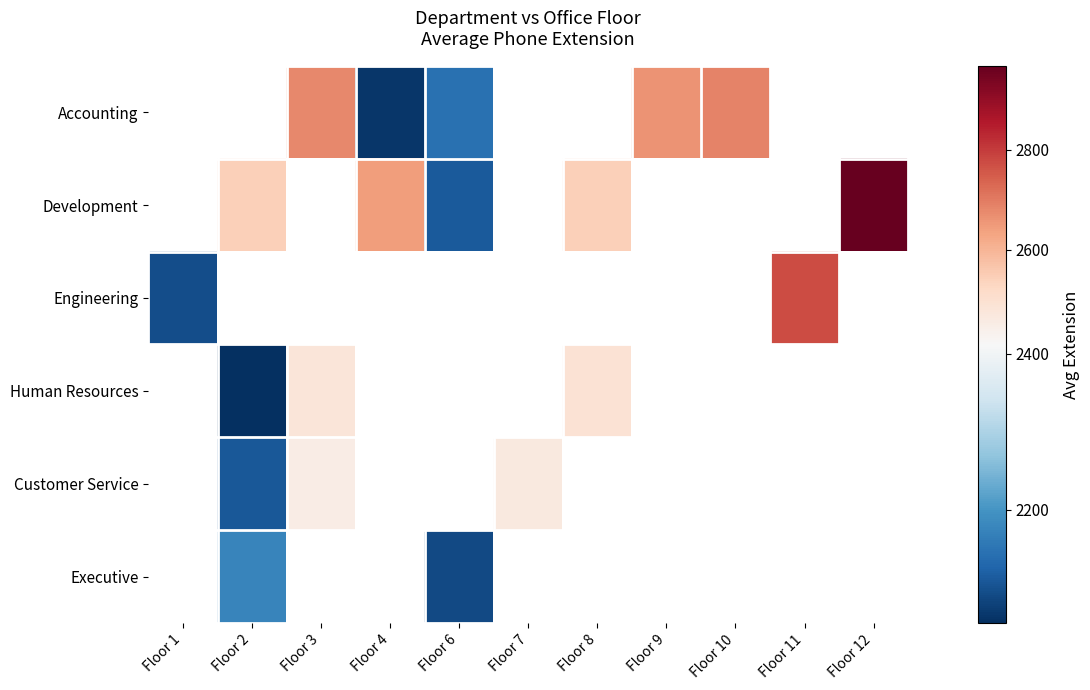

Which category has the highest value in the Engineering series?

Floor 11